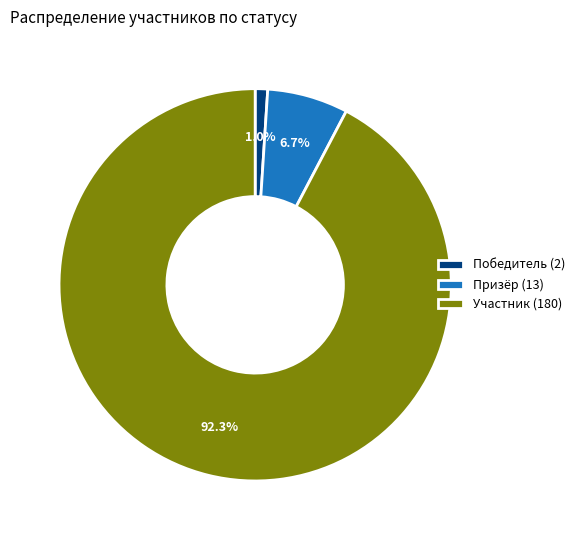

Rank the categories by value from highest to lowest.

Участник (180), Призёр (13), Победитель (2)